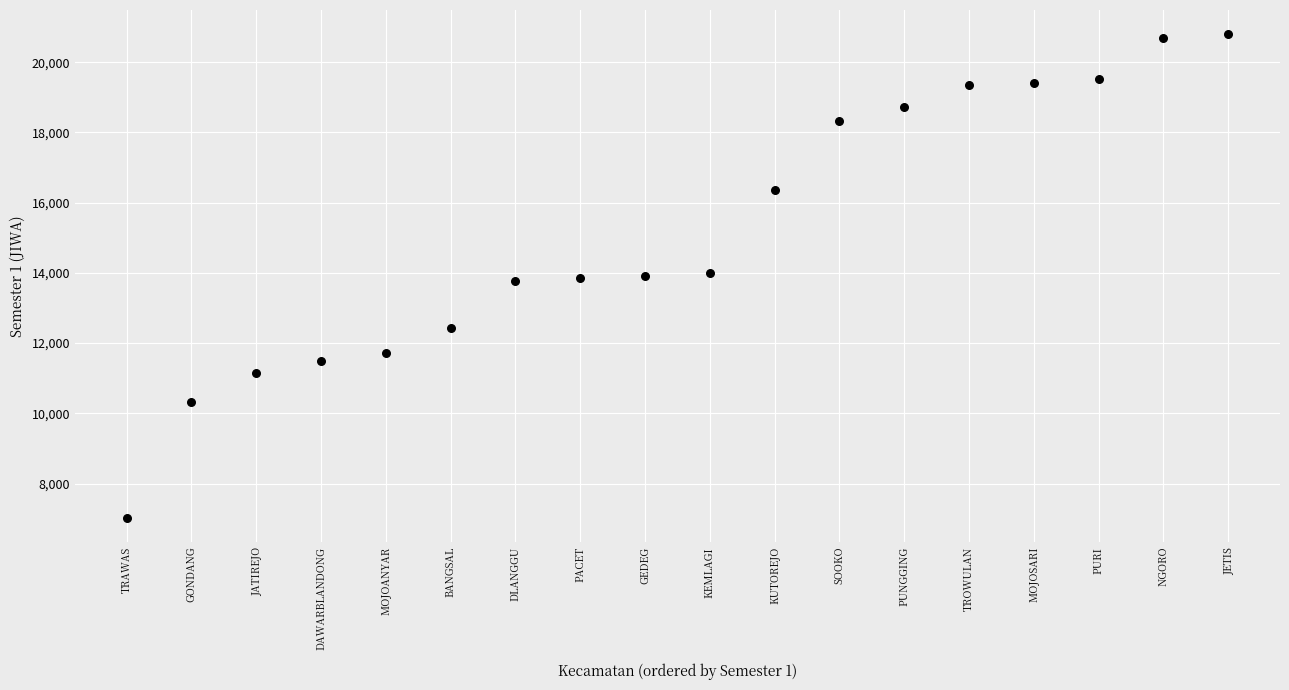

What is the range of Y values (max minus min)?

13773